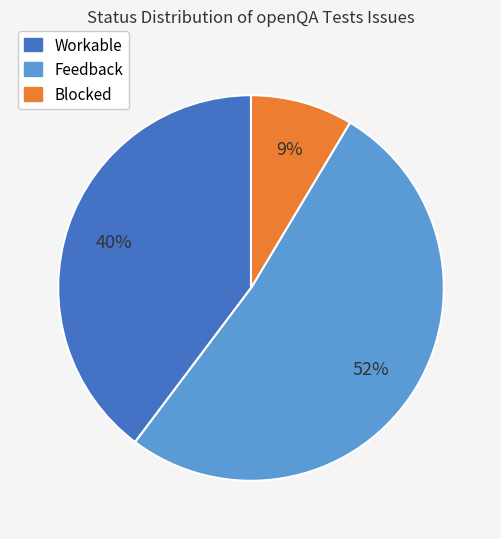

Is the sum of Feedback and Workable greater than half?

Yes